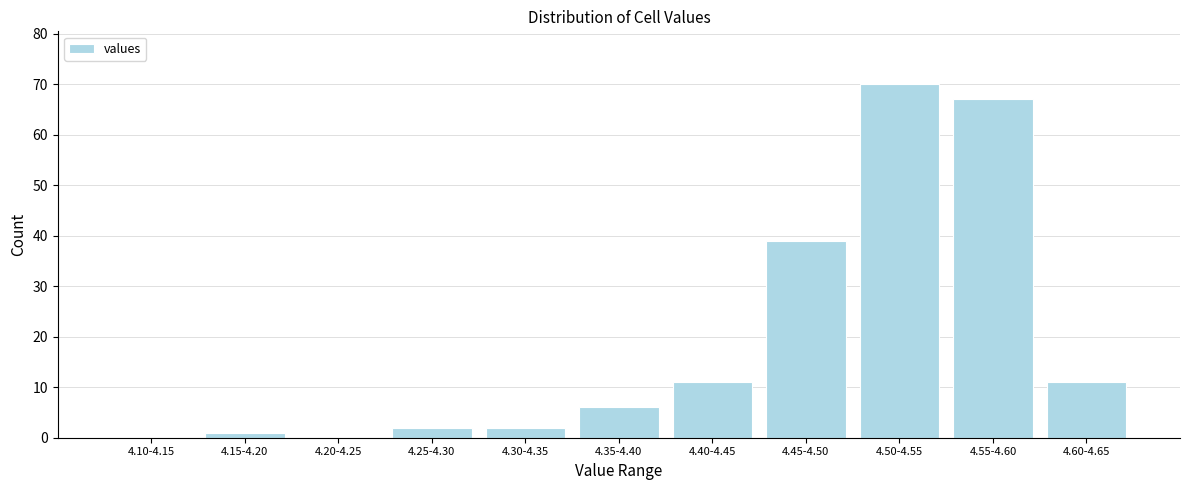

Reading left to right, what are all the values shown in this chart?

4.10-4.15=0	4.15-4.20=1	4.20-4.25=0	4.25-4.30=2	4.30-4.35=2	4.35-4.40=6	4.40-4.45=11	4.45-4.50=39	4.50-4.55=70	4.55-4.60=67	4.60-4.65=11